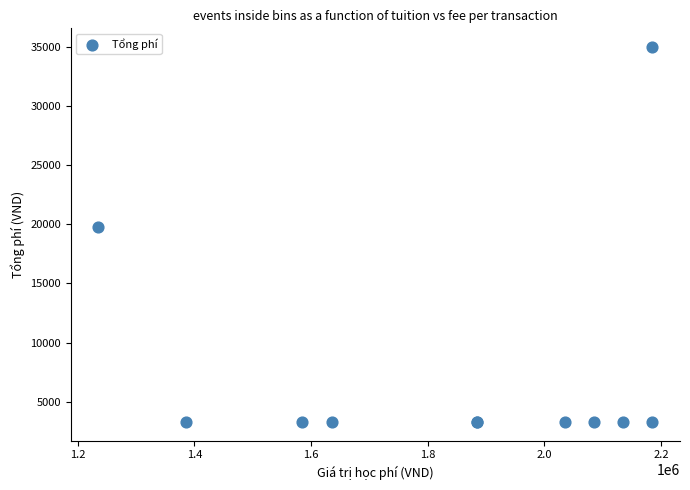

What Y value in the scatter plot is closest to 19130?

19760